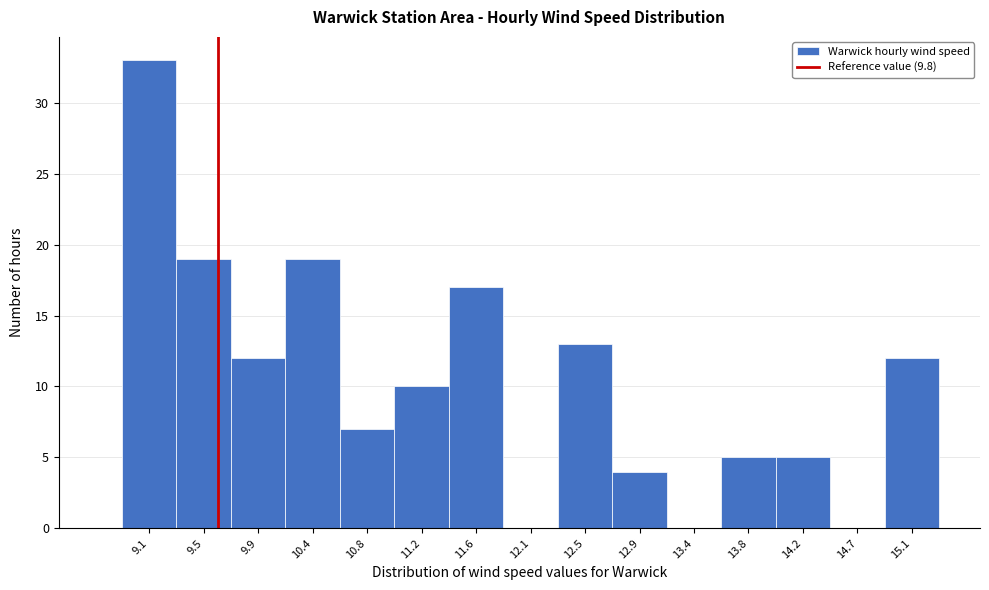

Reading left to right, what are all the values shown in this chart?

9.1=33	9.5=19	9.9=12	10.4=19	10.8=7	11.2=10	11.6=17	12.1=0	12.5=13	12.9=4	13.4=0	13.8=5	14.2=5	14.7=0	15.1=12